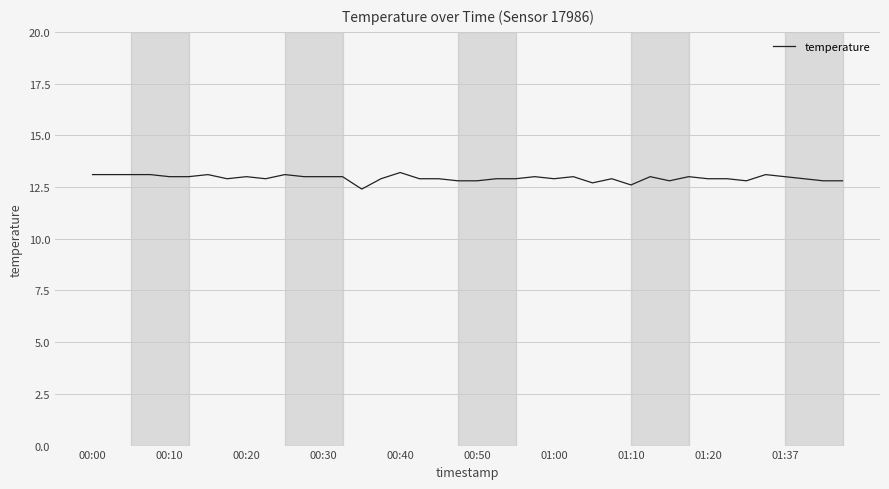

What is the minimum value shown in the chart?

12.4